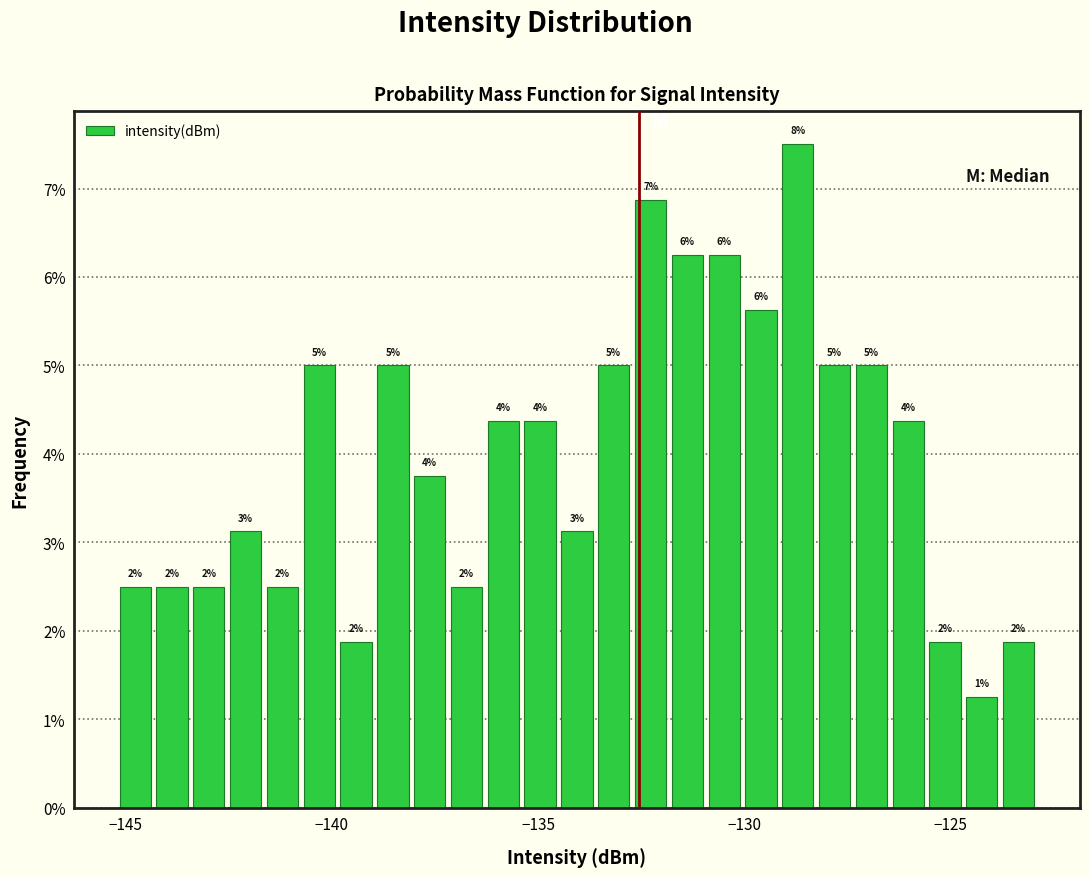

Around what value on the x-axis is the tallest bar? Give the approximate position of its centre, as read against the axis.

-128.5